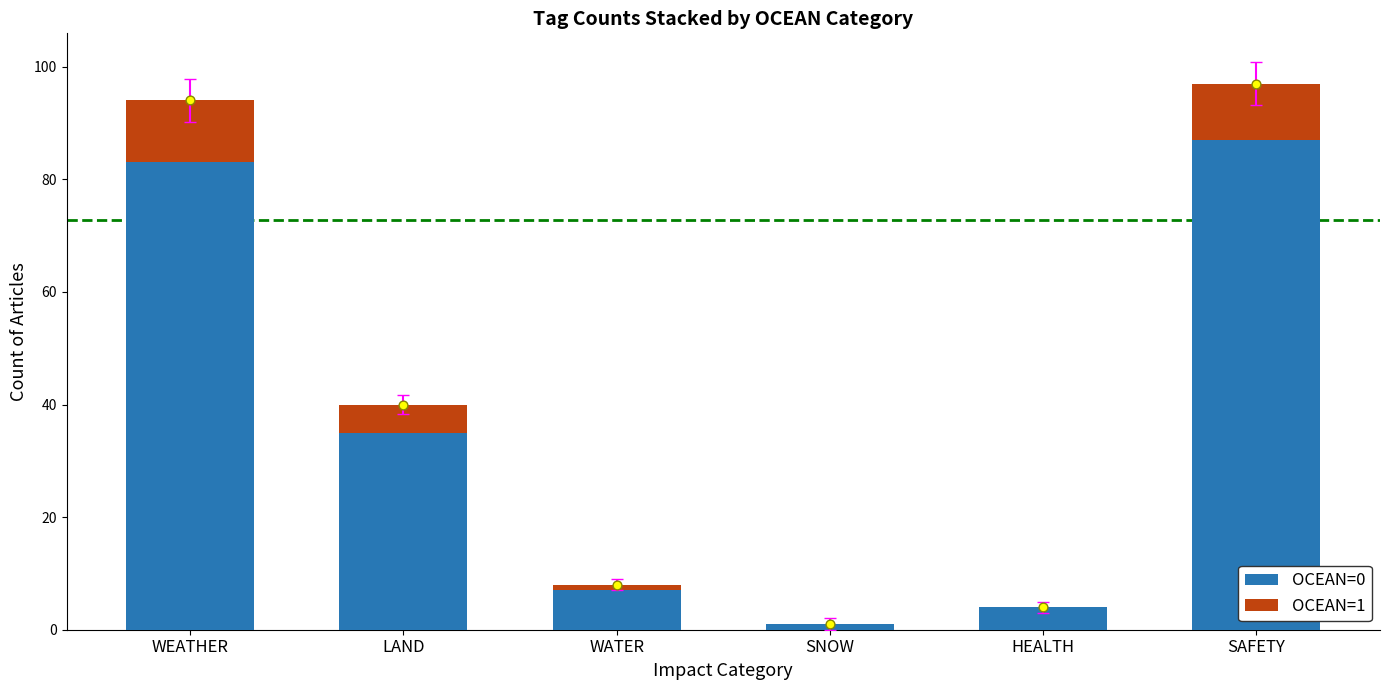

Is the value of OCEAN=0 at LAND greater than the value of OCEAN=1 at SAFETY?

Yes